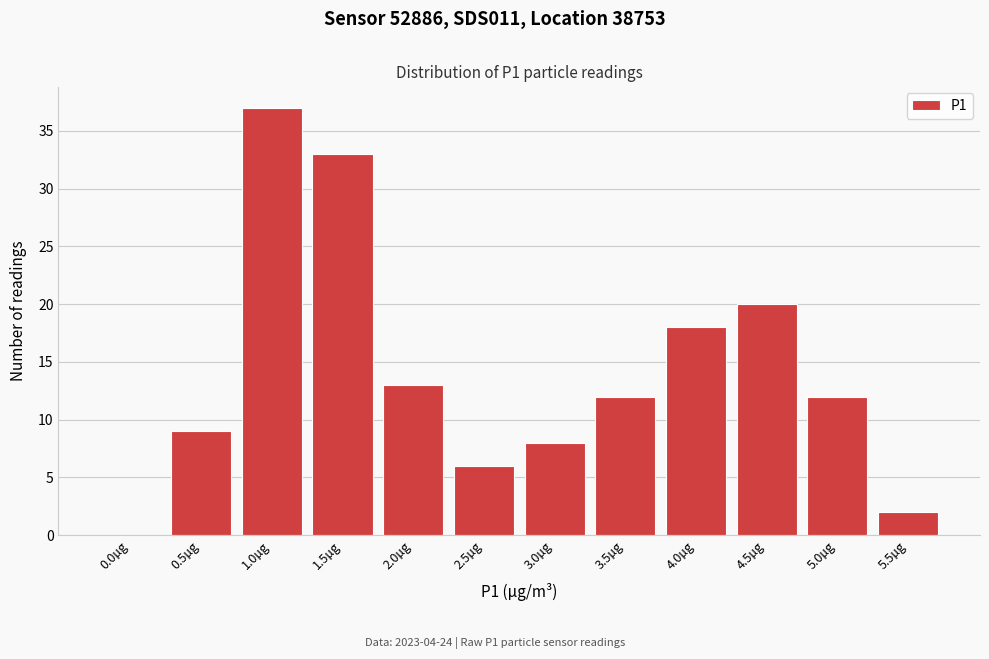

Reading right to left, what are all the values shown in this chart?

5.5µg=2	5.0µg=12	4.5µg=20	4.0µg=18	3.5µg=12	3.0µg=8	2.5µg=6	2.0µg=13	1.5µg=33	1.0µg=37	0.5µg=9	0.0µg=0